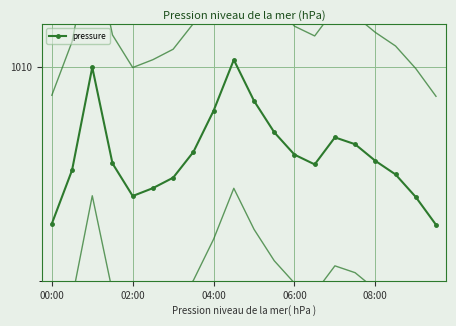

Is it true that the value at 04:00 is 1009.9?

True